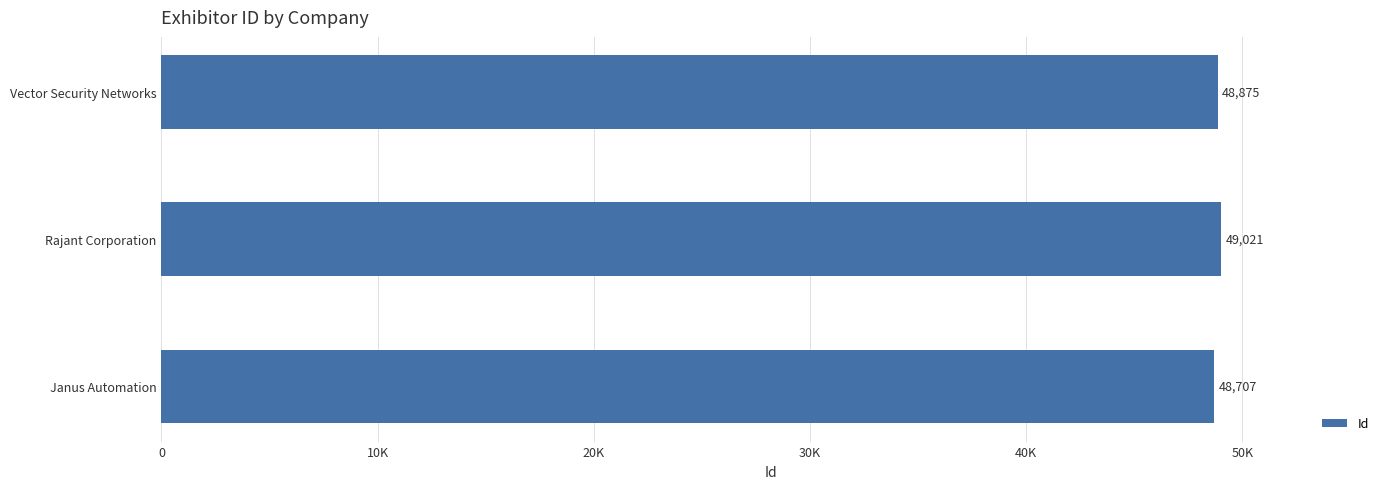

Rank the categories by value from lowest to highest.

Janus Automation, Vector Security Networks, Rajant Corporation